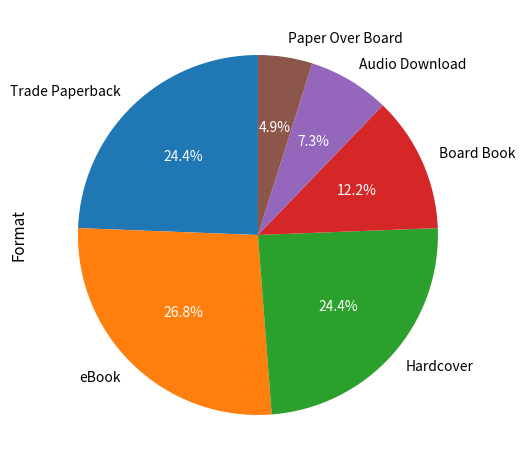

To the nearest percent, what is the average slice percentage?

17%